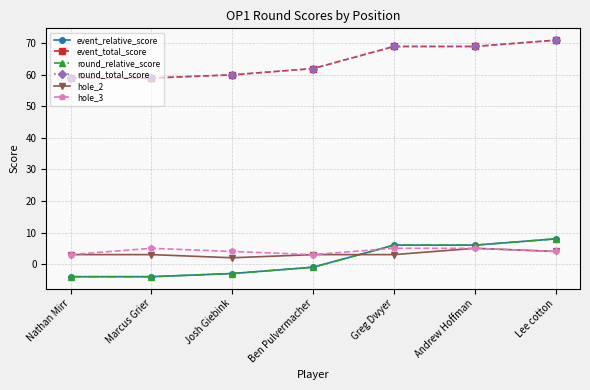

Does the chart have visible grid lines?

Yes